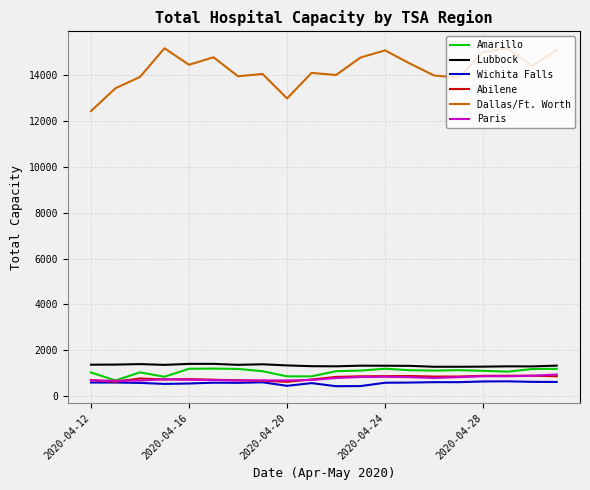

Which series has the largest total across all categories?

Dallas/Ft. Worth